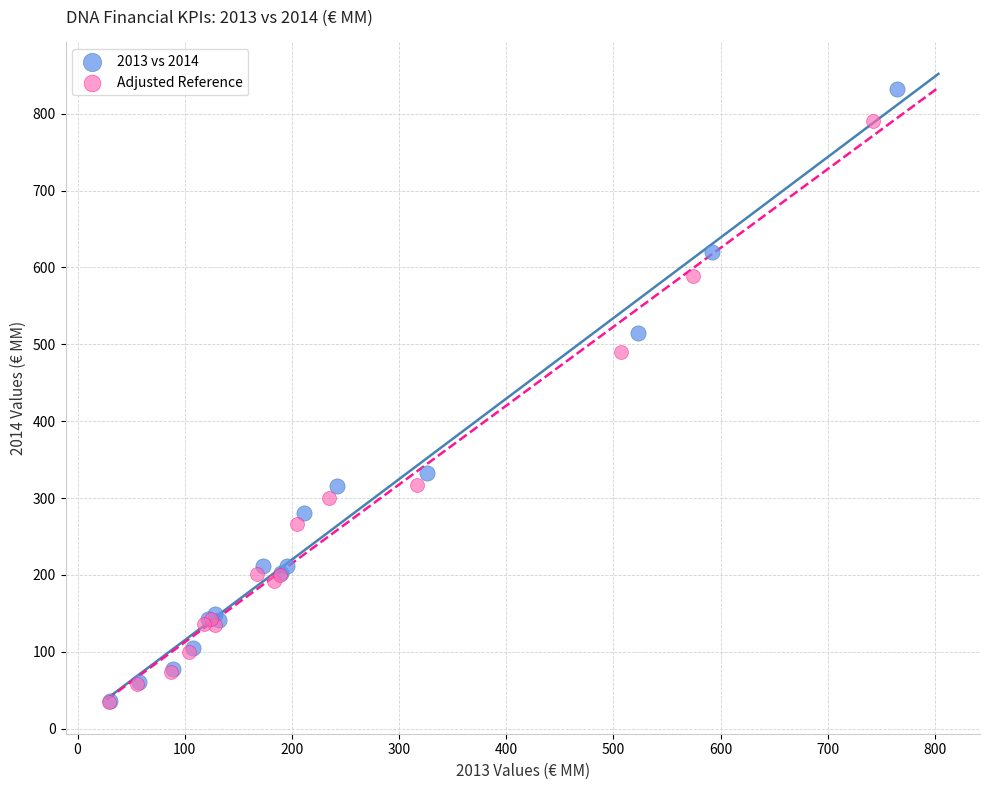

Which series reaches the maximum Y coordinate?

2013 vs 2014